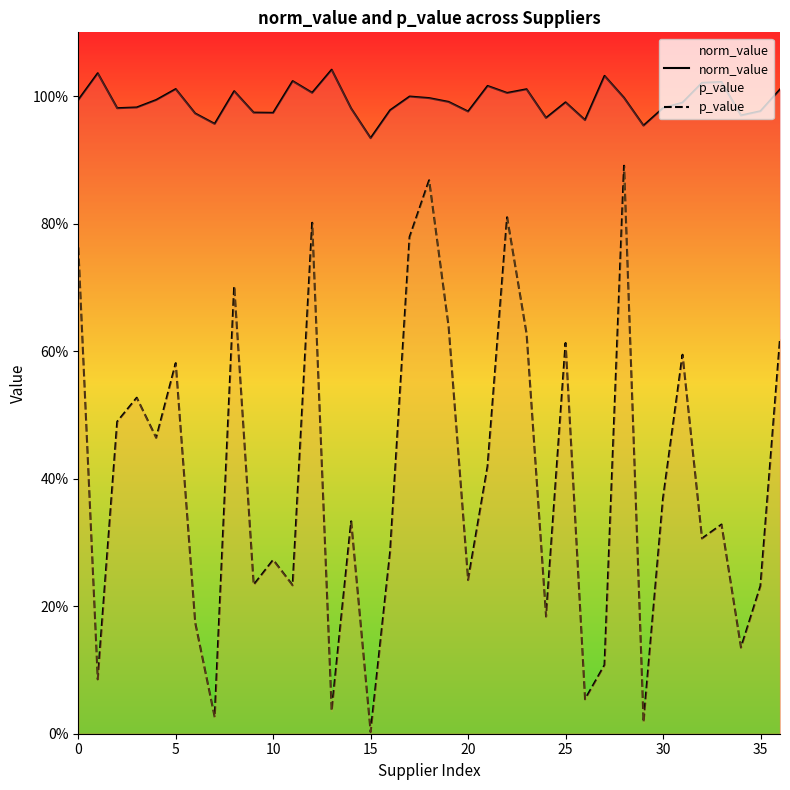

Which series has the largest total across all categories?

norm_value